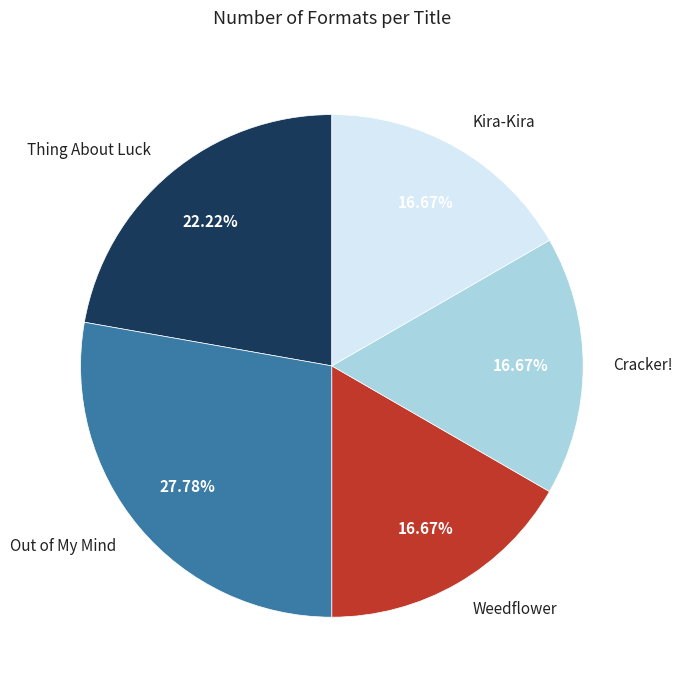

The Kira-Kira slice represents 17% of the pie. True or false?

True